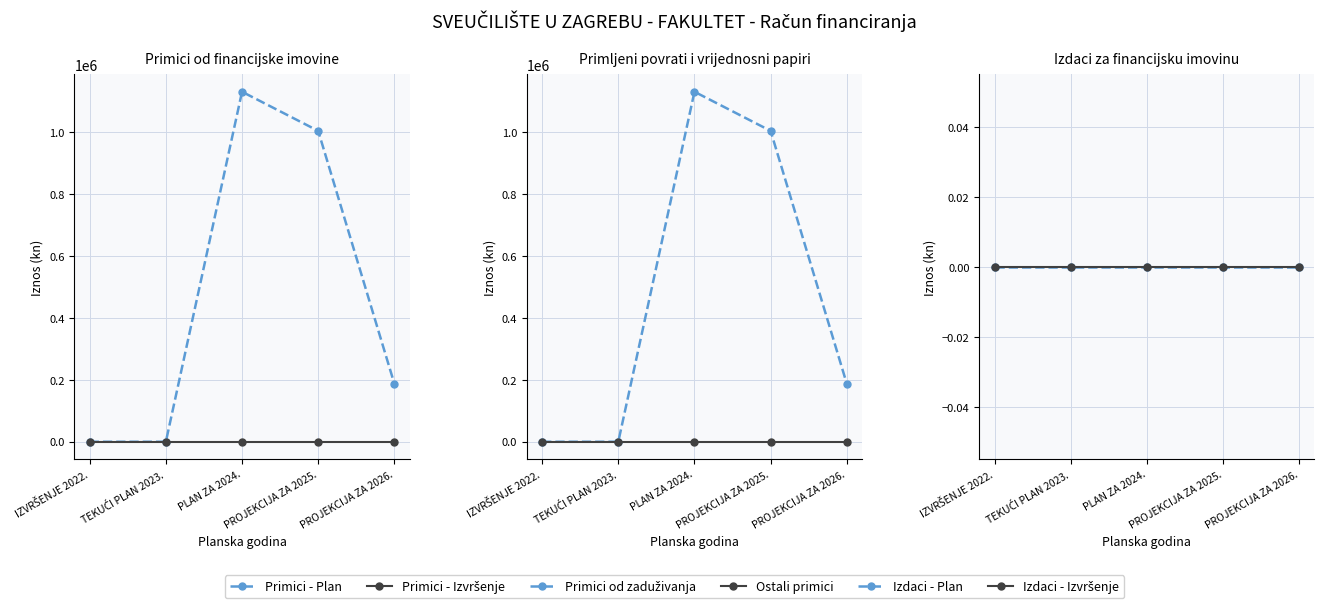

At which category is the sum across all series the highest?

PLAN ZA 2024.